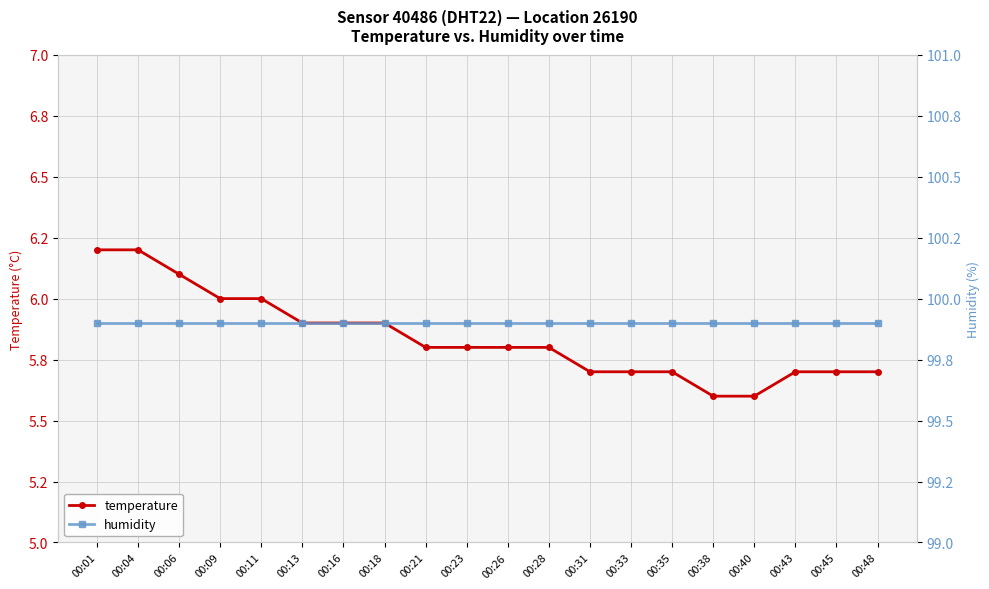

What is the smallest value displayed?

5.6